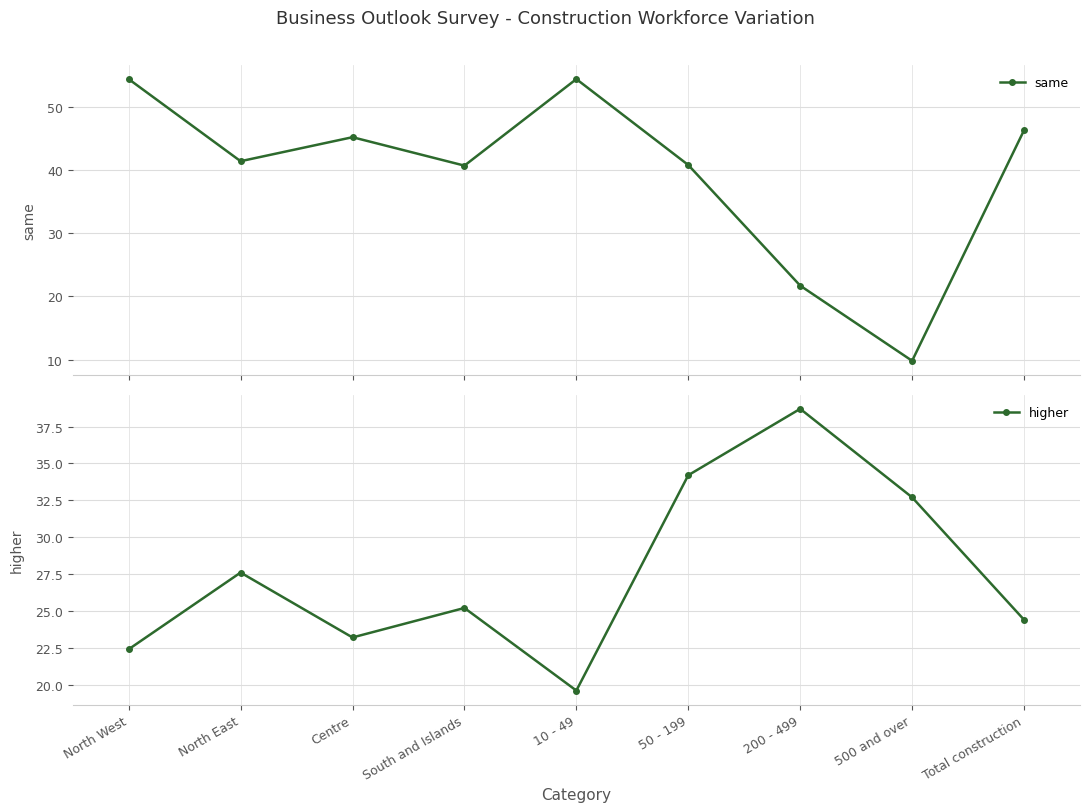

How many interior local valleys does the higher series have?

2